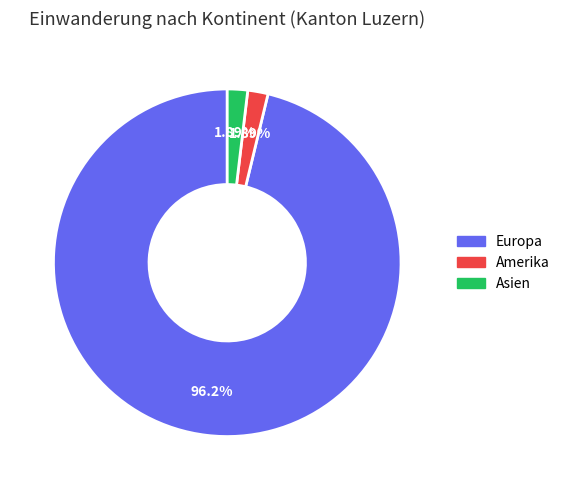

Does any single category account for the majority?

Yes